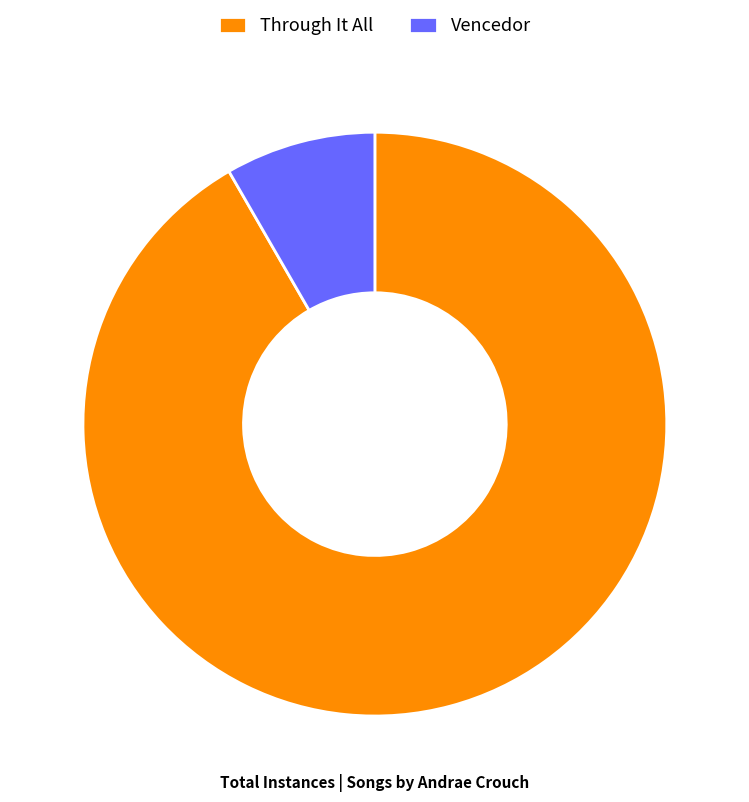

Do Through It All and Vencedor together represent more than half of the pie?

Yes